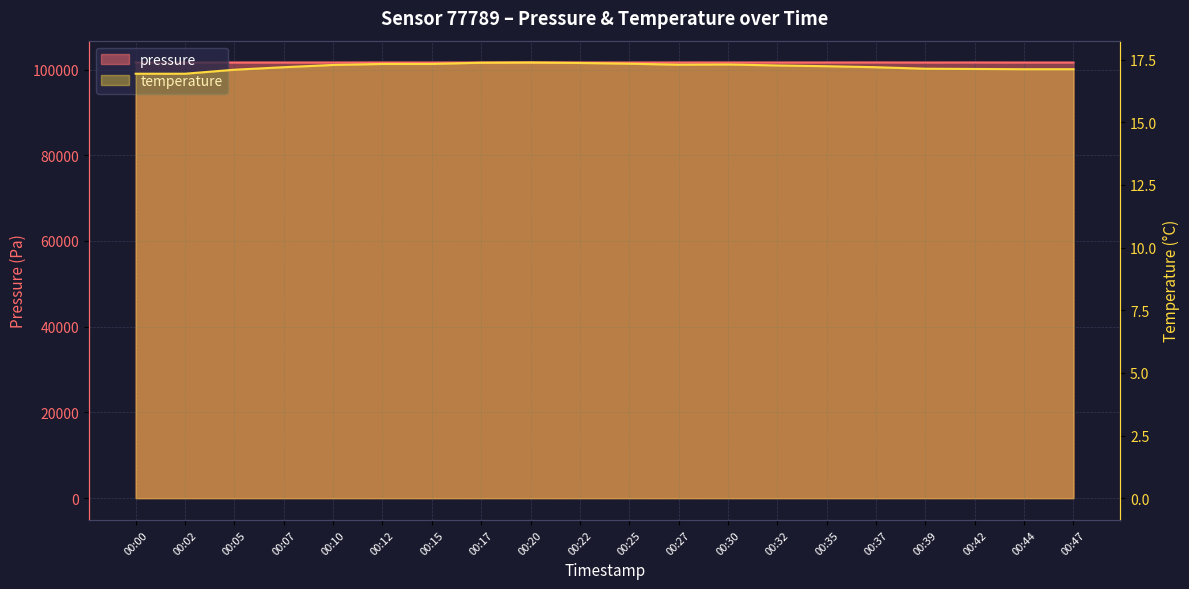

What is the difference between the maximum and minimum values in the pressure series?

15.4